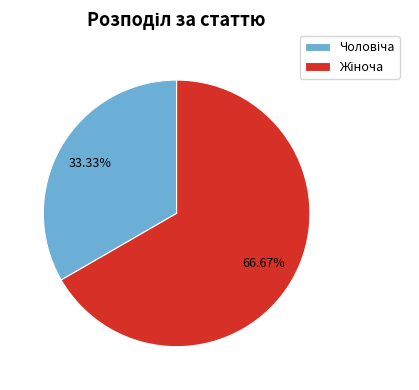

Does any single category account for the majority?

Yes